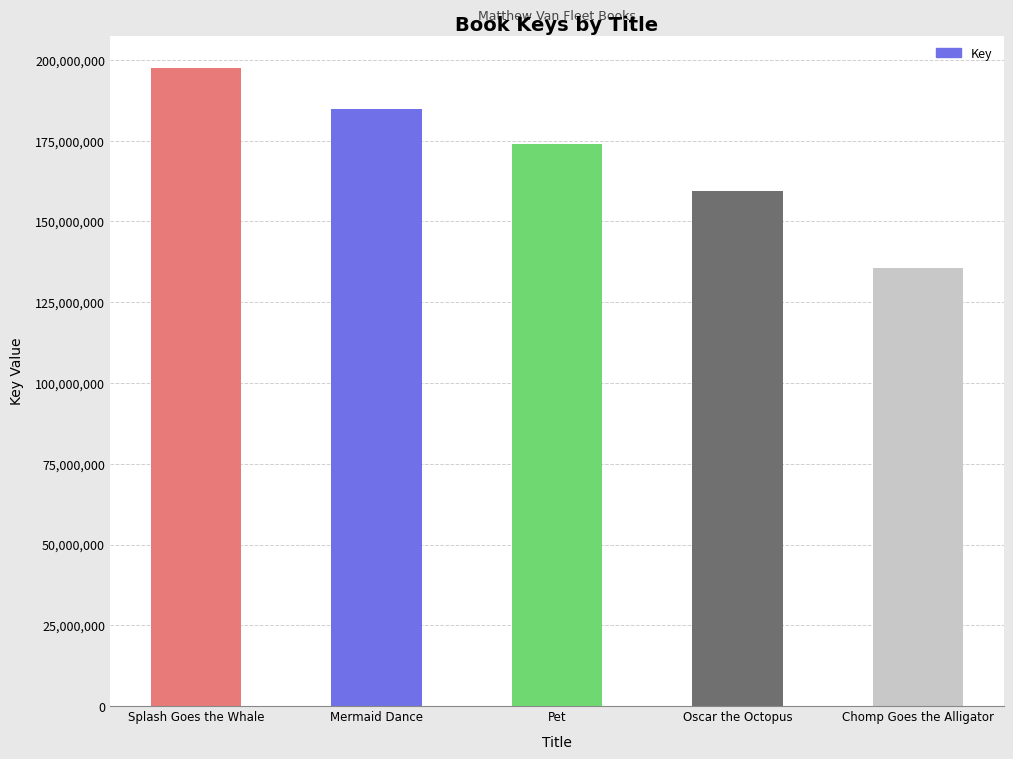

Reading right to left, transcribe all the data shown in this chart.

Chomp Goes the Alligator=135507846	Oscar the Octopus=159583436	Pet=174071490	Mermaid Dance=184723332	Splash Goes the Whale=197584383